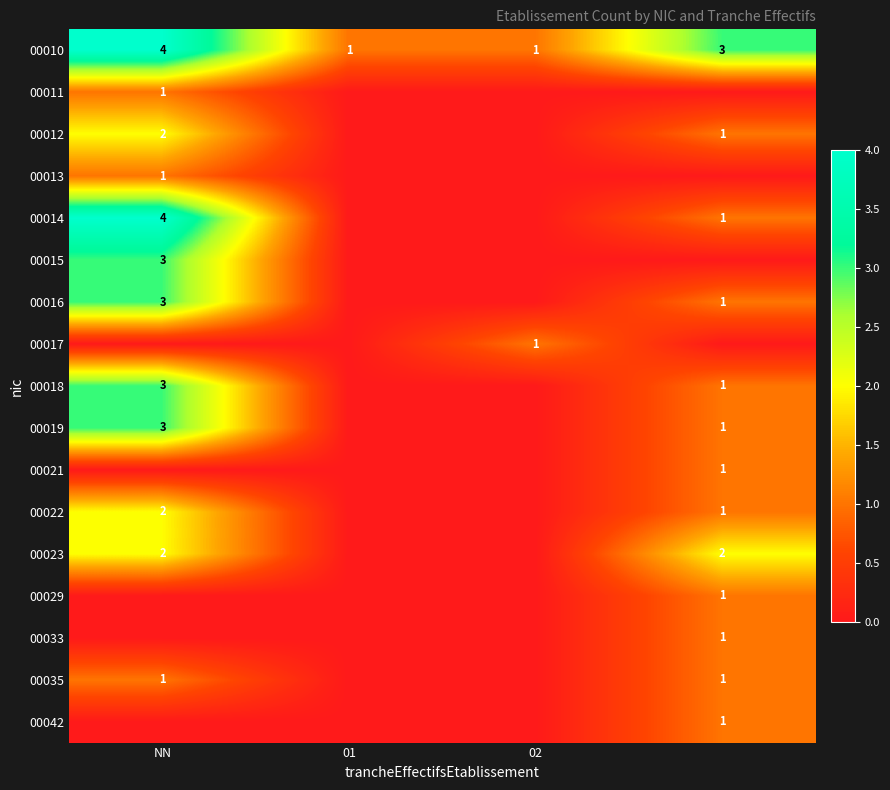

What is the sum of all 00010 values?

9